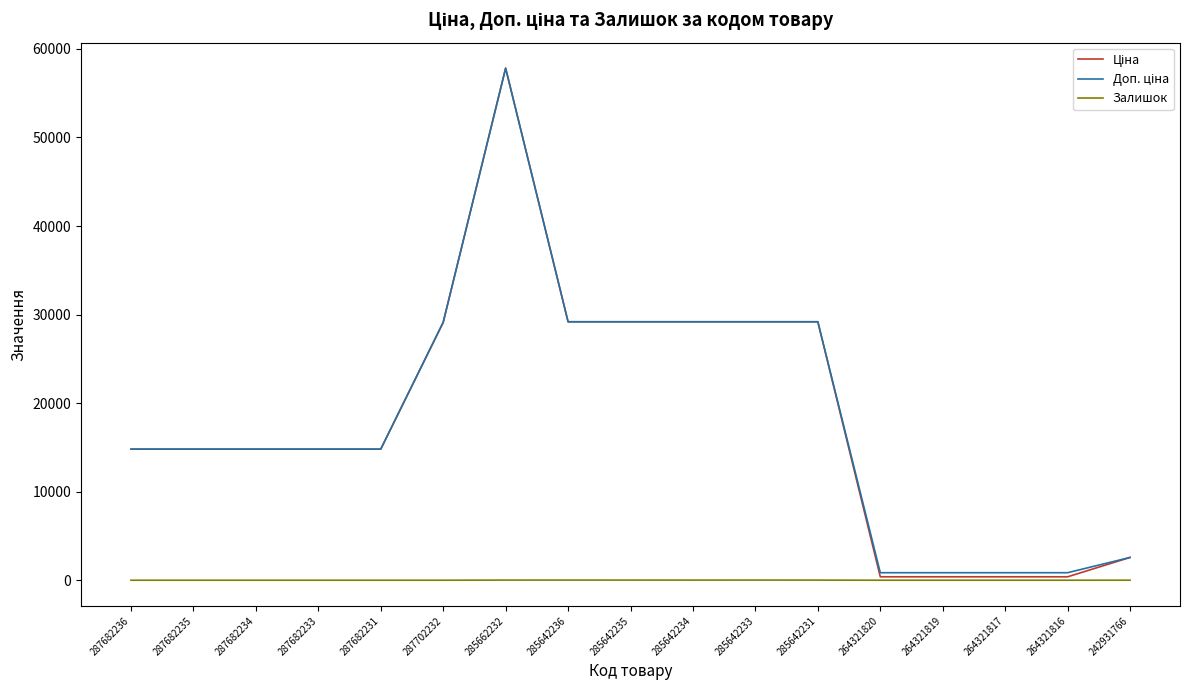

At which category is the sum across all series the highest?

285662232